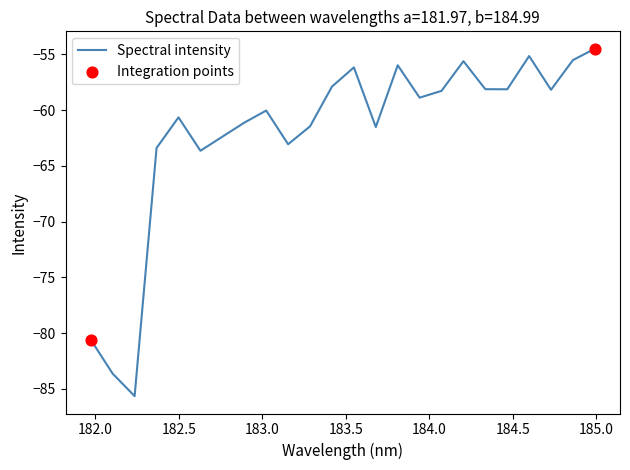

What is the difference between the maximum and minimum values?

31.2